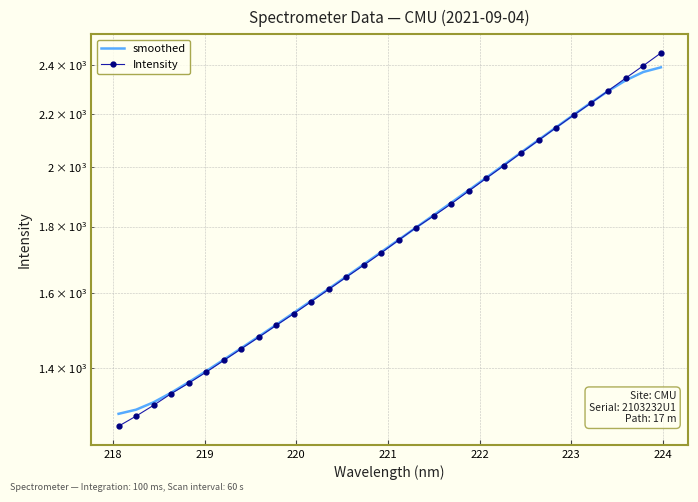

What are all the series names shown in the legend?

smoothed, Intensity